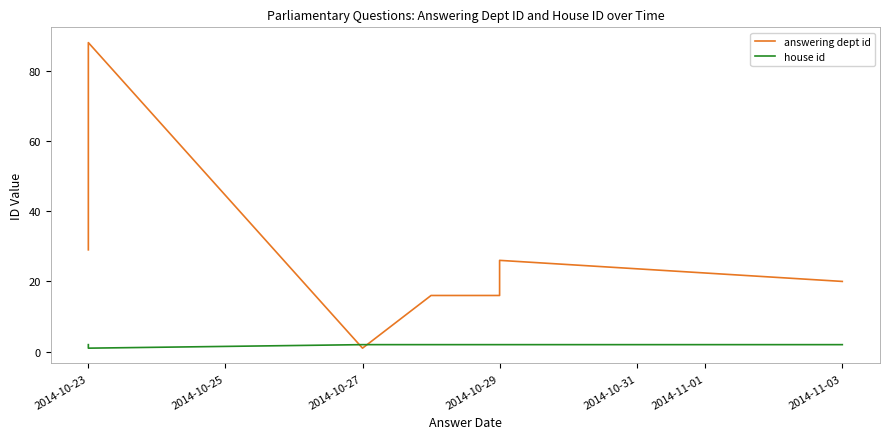

True or false: answering dept id and house id intersect in this chart.

True